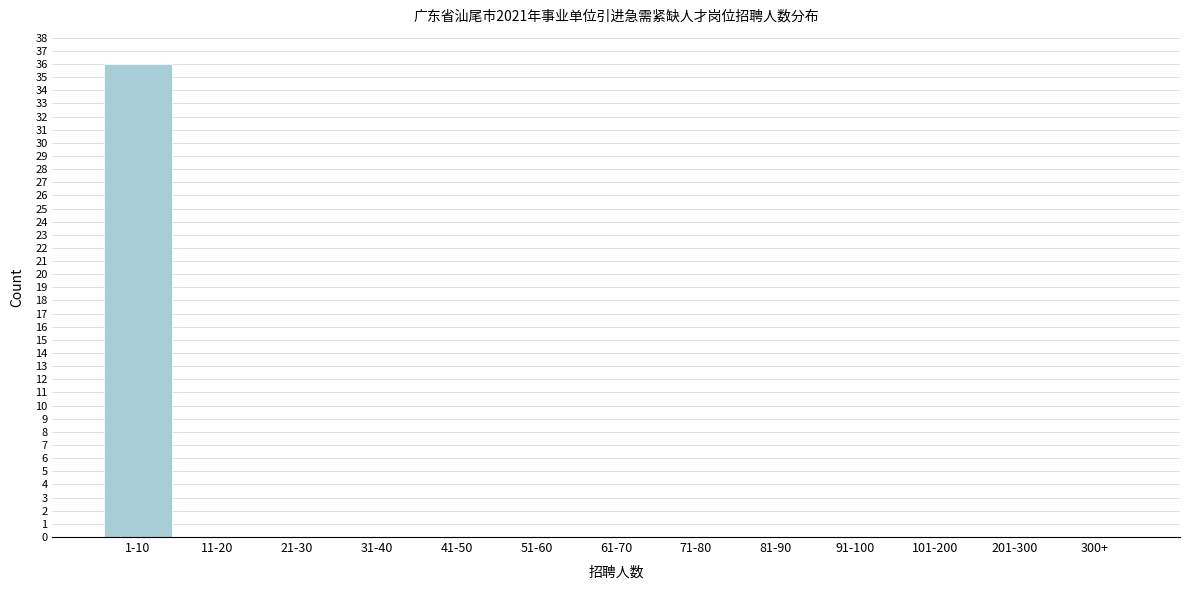

Reading left to right, list all the values displayed in this chart.

1-10=36	11-20=0	21-30=0	31-40=0	41-50=0	51-60=0	61-70=0	71-80=0	81-90=0	91-100=0	101-200=0	201-300=0	300+=0